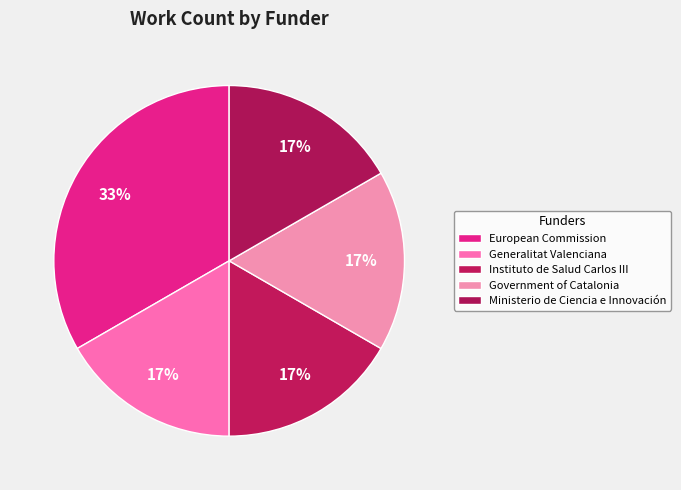

What percentage is the Generalitat Valenciana slice, to the nearest percent?

17%